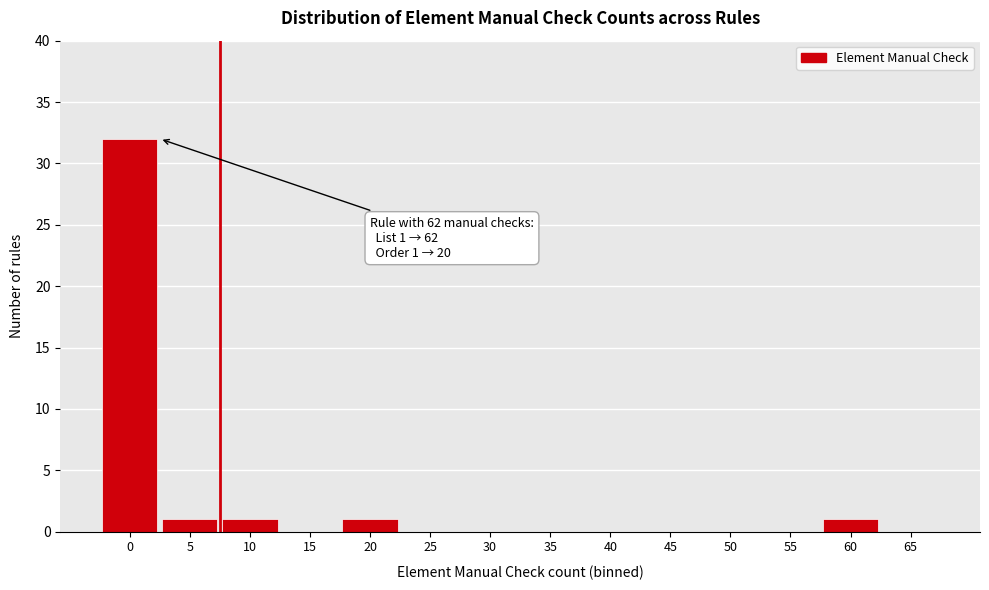

Reading left to right, transcribe all the data shown in this chart.

0=32	5=1	10=1	15=0	20=1	25=0	30=0	35=0	40=0	45=0	50=0	55=0	60=1	65=0